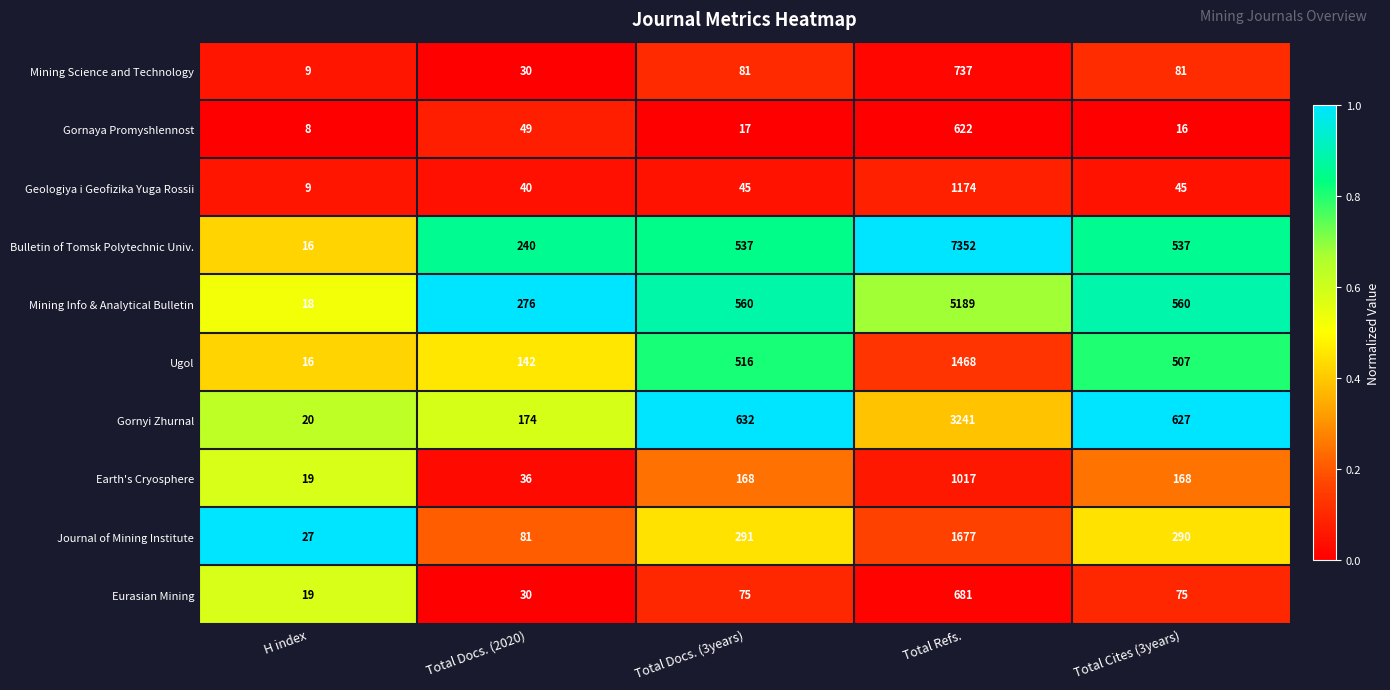

Which category has the lowest value in the Geologiya i Geofizika Yuga Rossii series?

H index